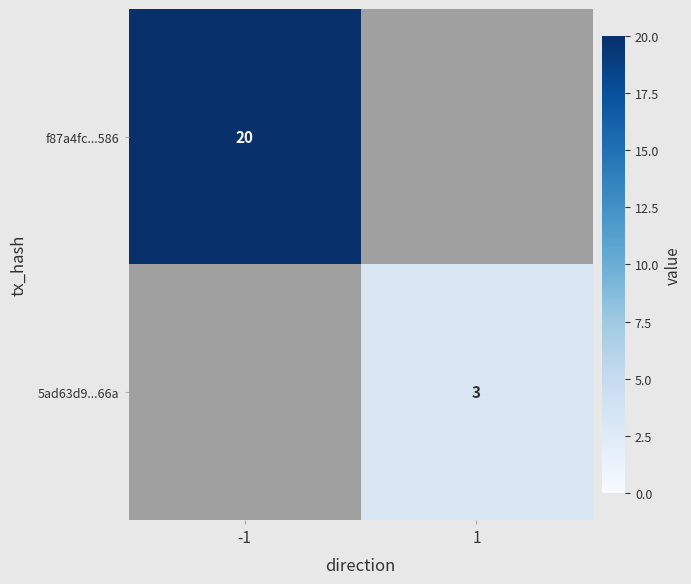

At how many categories does at least one series exceed 6?

1